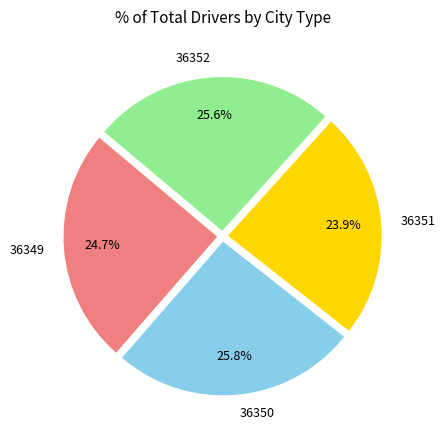

To the nearest percent, what percentage of the pie is 36352?

26%